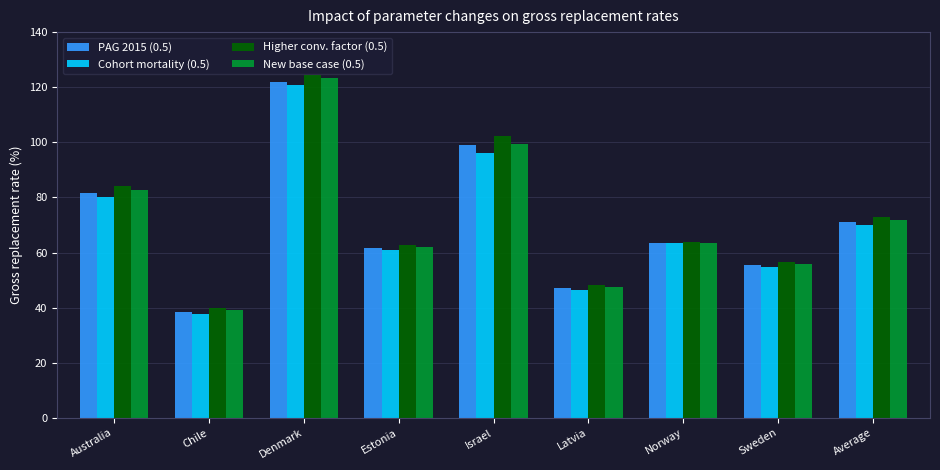

What is the greatest value displayed?

124.6